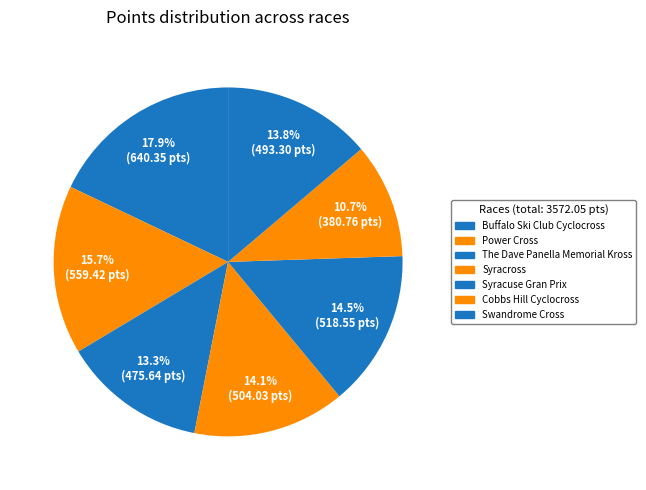

Is The Dave Panella Memorial Kross the majority of the pie?

No